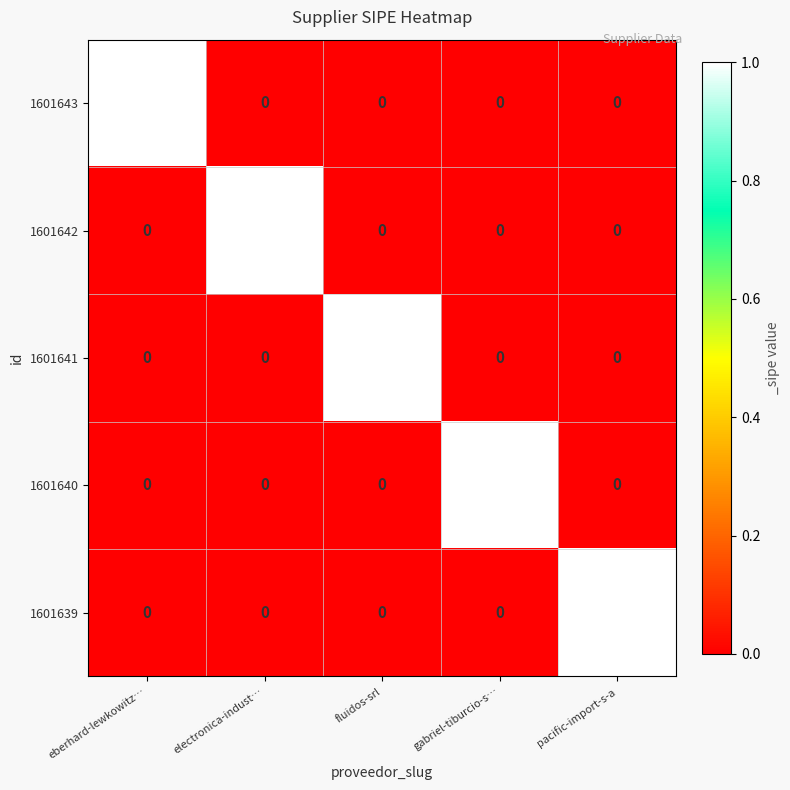

Is the value of 1601641 at fluidos-srl greater than the value of 1601643 at pacific-import-s-a?

Yes